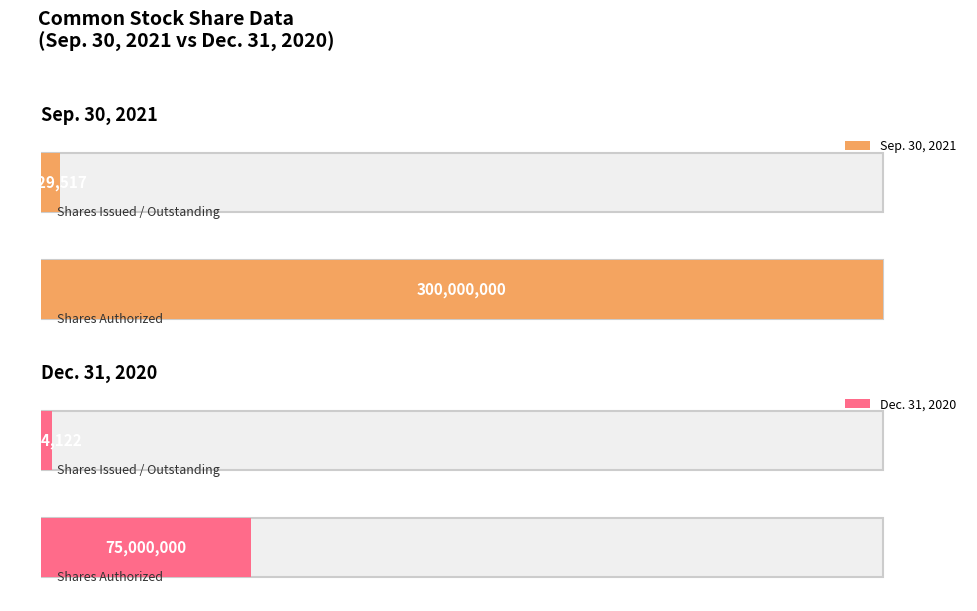

Is it true that Sep. 30, 2021 equals 2495912 at Common stock, shares issued?

False